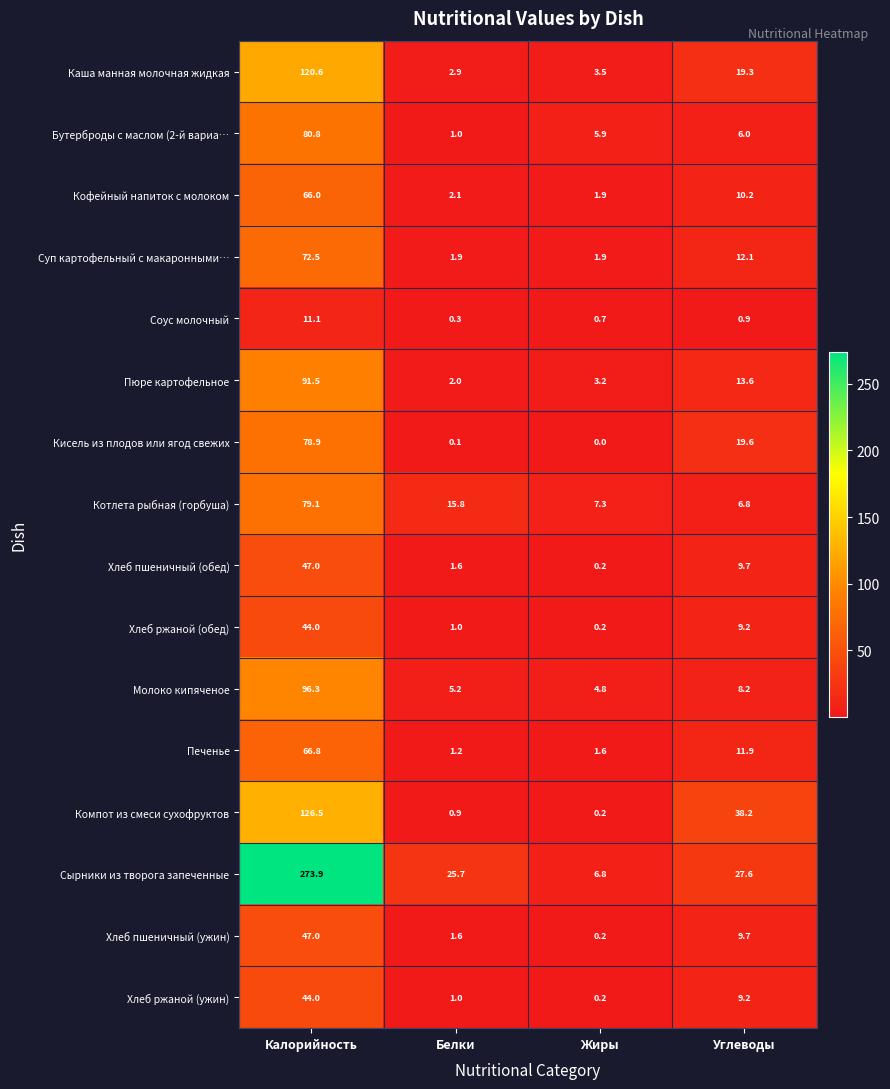

The value of Бутерброды с маслом (2-й вариа… at Жиры is 2.1. True or false?

False